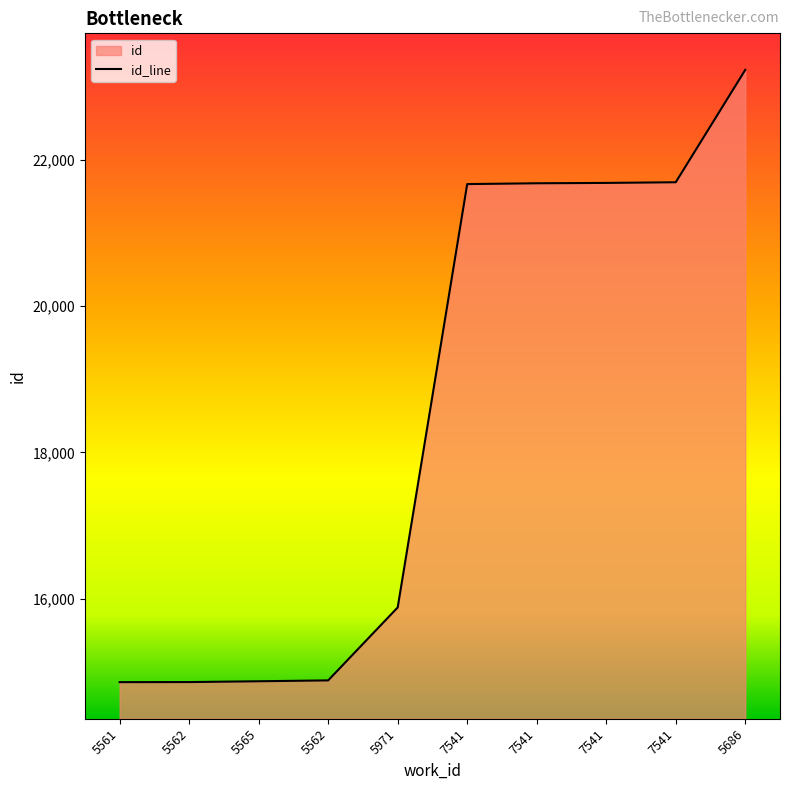

At which label is the value closest to 19043?

7541